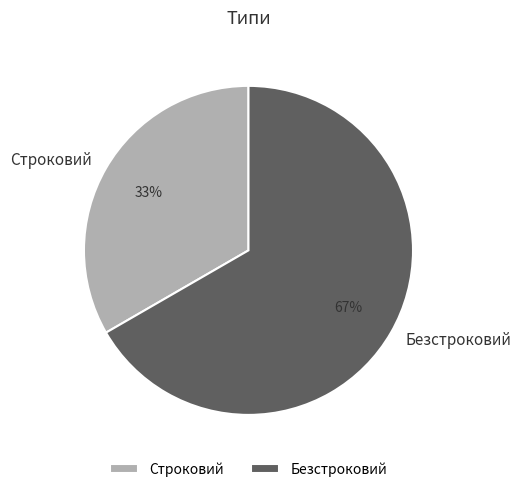

True or false: Безстроковий accounts for 80% of the total.

False